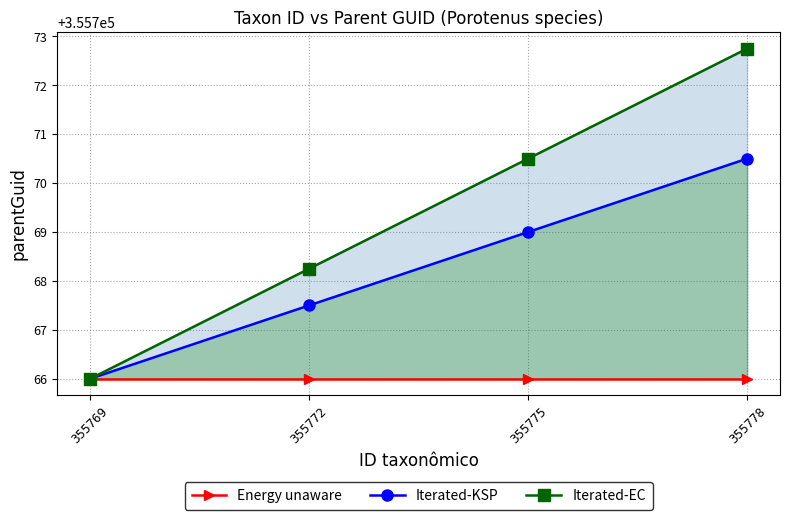

Rank the series by their average value, from highest to lowest.

Iterated-EC, Iterated-KSP, Energy unaware